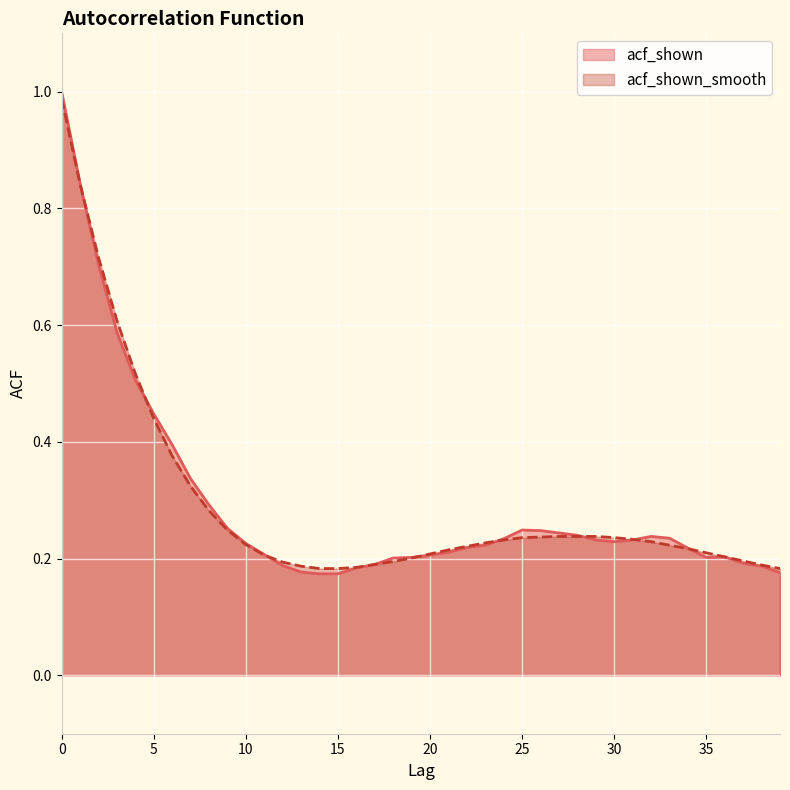

Reading left to right, transcribe all the data shown in this chart.

acf_shown: 1.0	0.8	0.7	0.6	0.5	0.4	0.4	0.3	0.3	0.3	0.2	0.2	0.2	0.2	0.2	0.2	0.2	0.2	0.2	0.2	0.2	0.2	0.2	0.2	0.2	0.2	0.2	0.2	0.2	0.2	0.2	0.2	0.2	0.2	0.2	0.2	0.2	0.2	0.2	0.2
acf_shown_smooth: 1.0	0.8	0.7	0.6	0.5	0.4	0.4	0.3	0.3	0.2	0.2	0.2	0.2	0.2	0.2	0.2	0.2	0.2	0.2	0.2	0.2	0.2	0.2	0.2	0.2	0.2	0.2	0.2	0.2	0.2	0.2	0.2	0.2	0.2	0.2	0.2	0.2	0.2	0.2	0.2